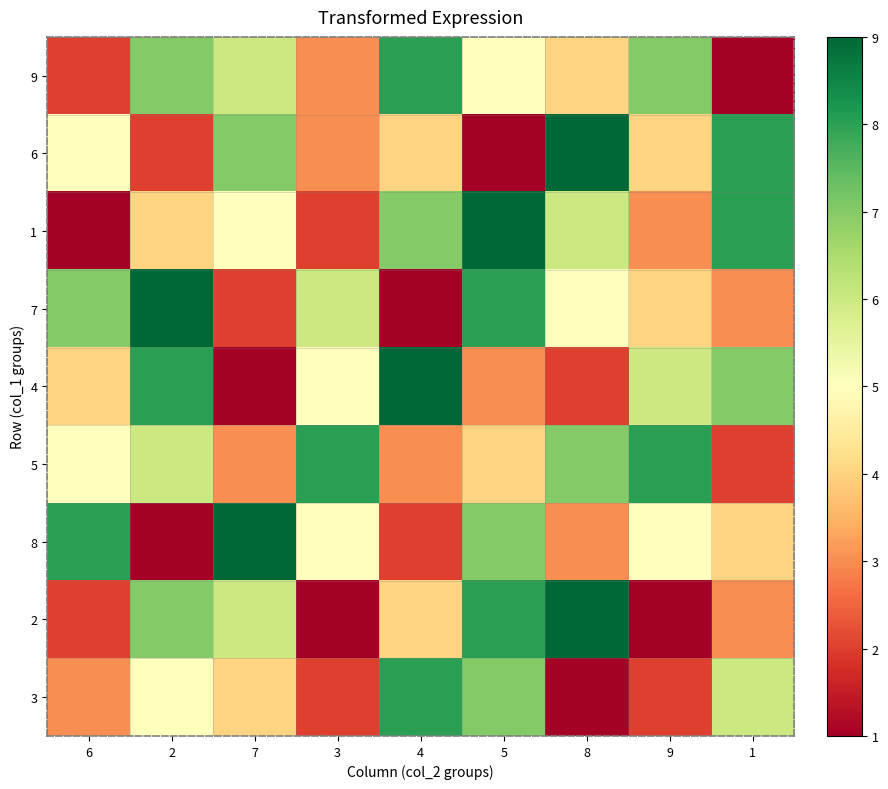

Which series has the largest range (max minus min)?

6